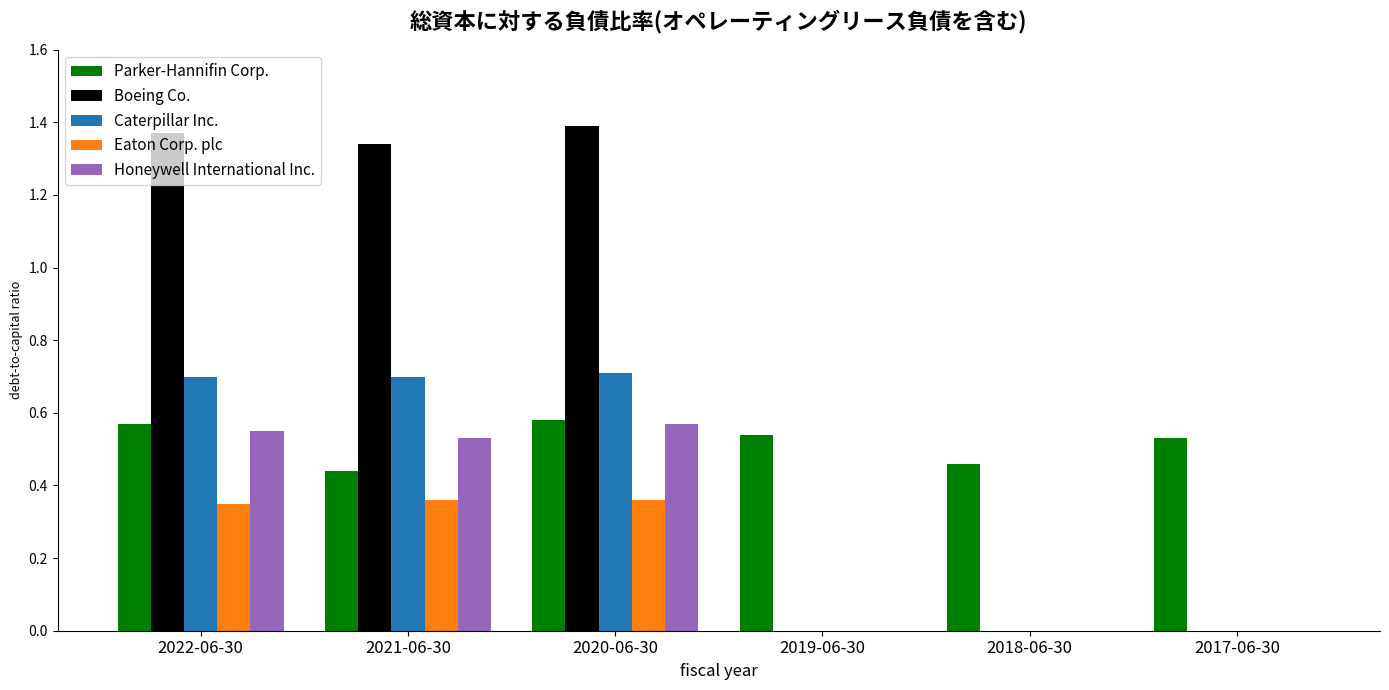

Is it true that Boeing Co. equals 0.0 at 2018-06-30?

True